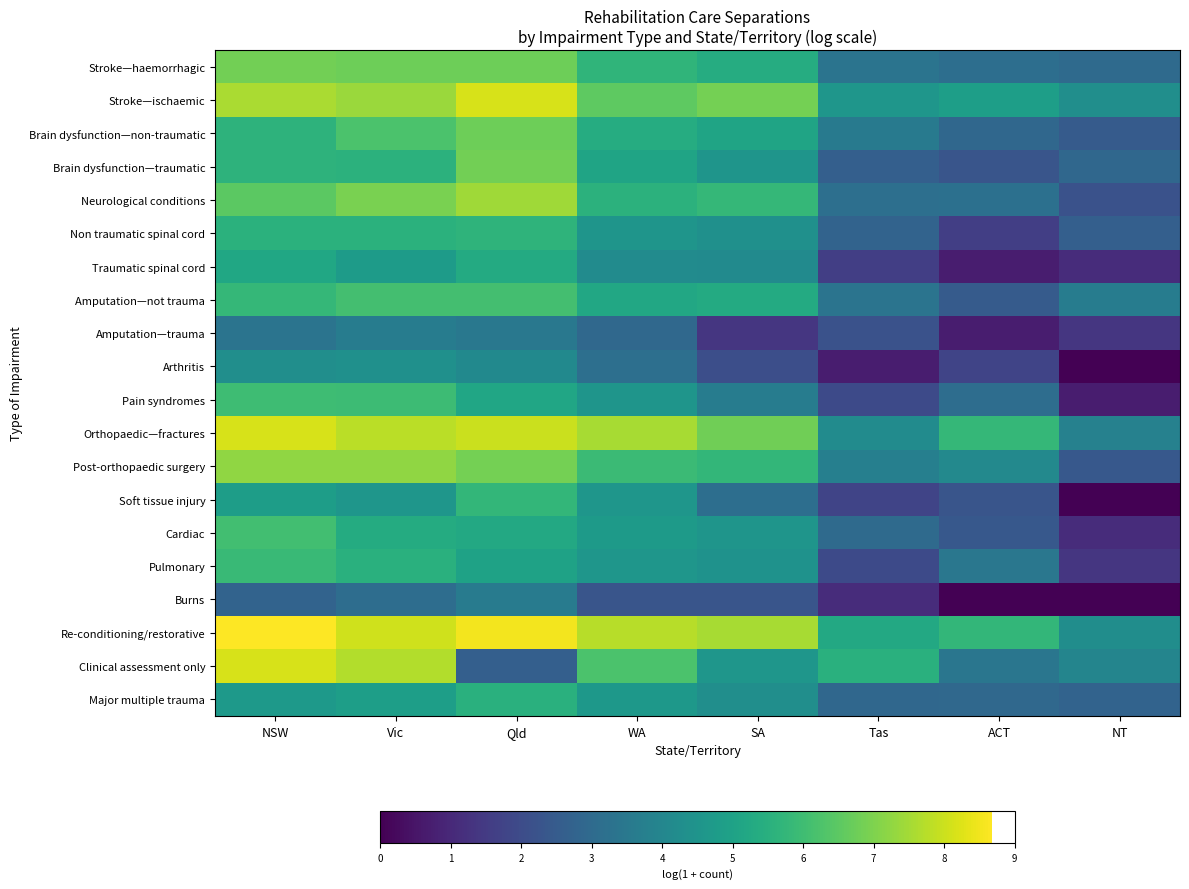

At which category is the sum across all series the highest?

NSW